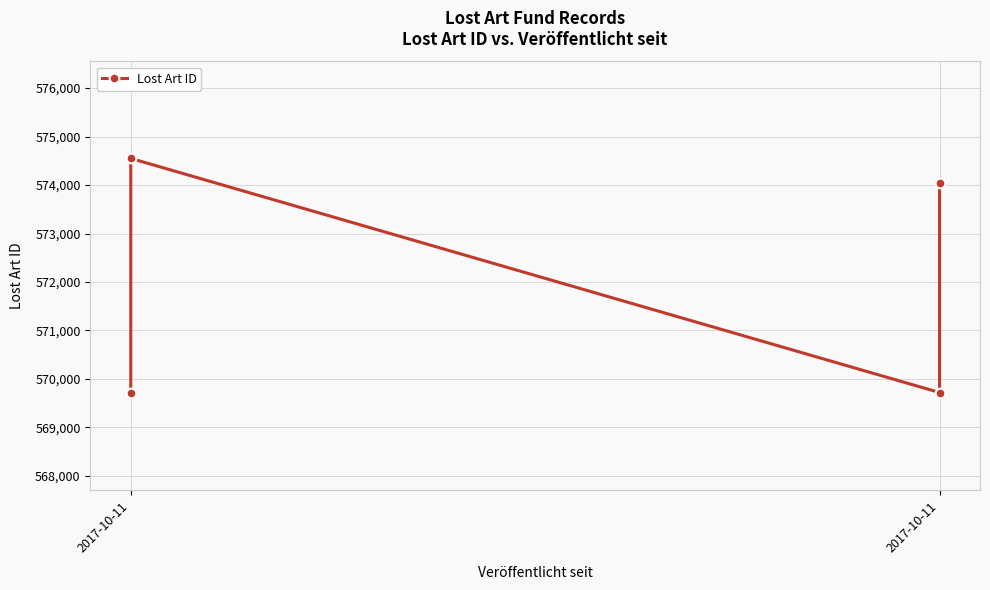

True or false: there are more than 2 points higher than both neighbors.

False